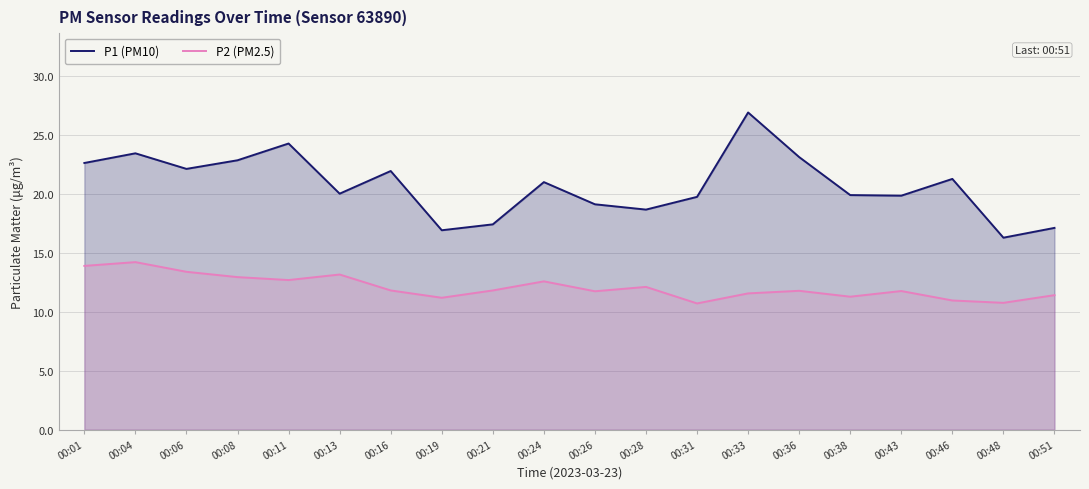

Where is the first local minimum for P1 (PM10)?

00:06